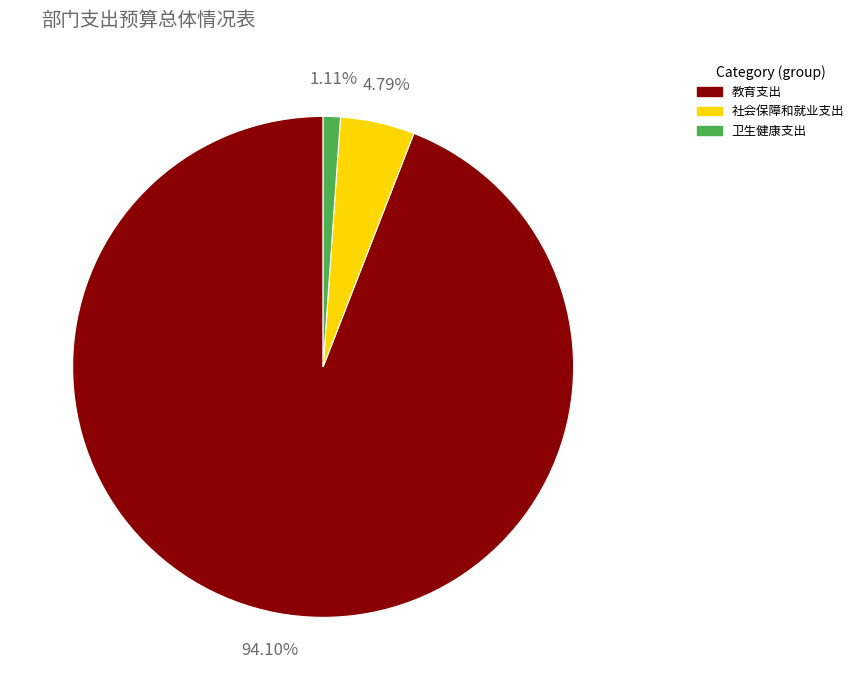

Which has a higher value, 社会保障和就业支出 or 教育支出?

教育支出